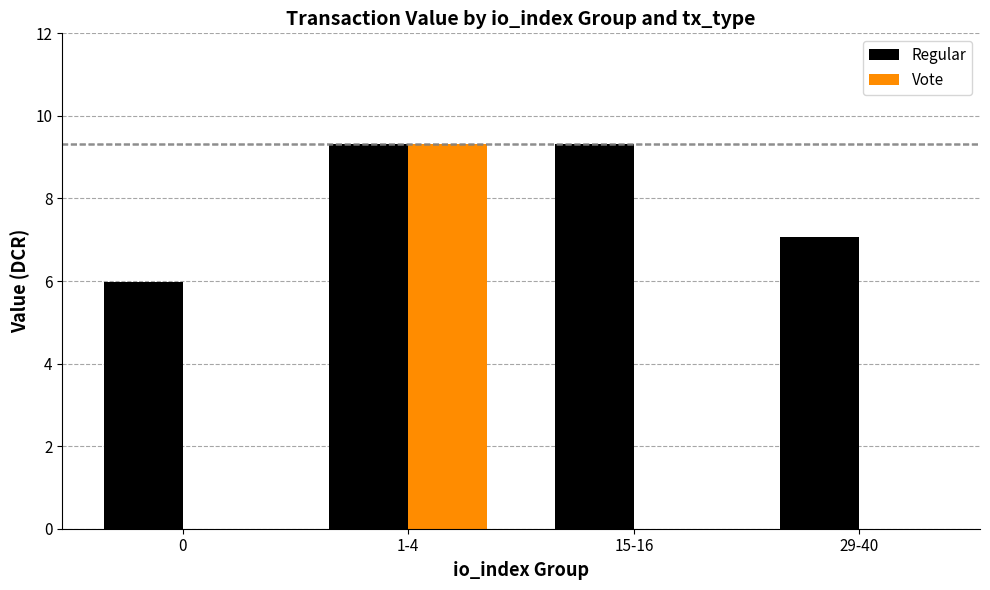

Is the value of Vote at 0 greater than the value of Regular at 29-40?

No